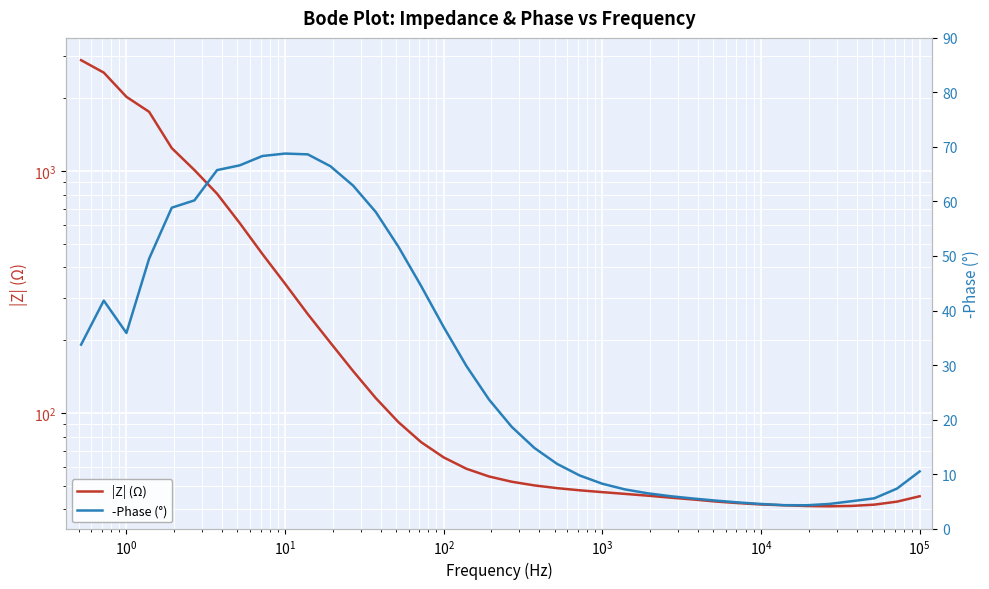

True or false: |Z| (Ω) and -Phase (°) intersect in this chart.

False